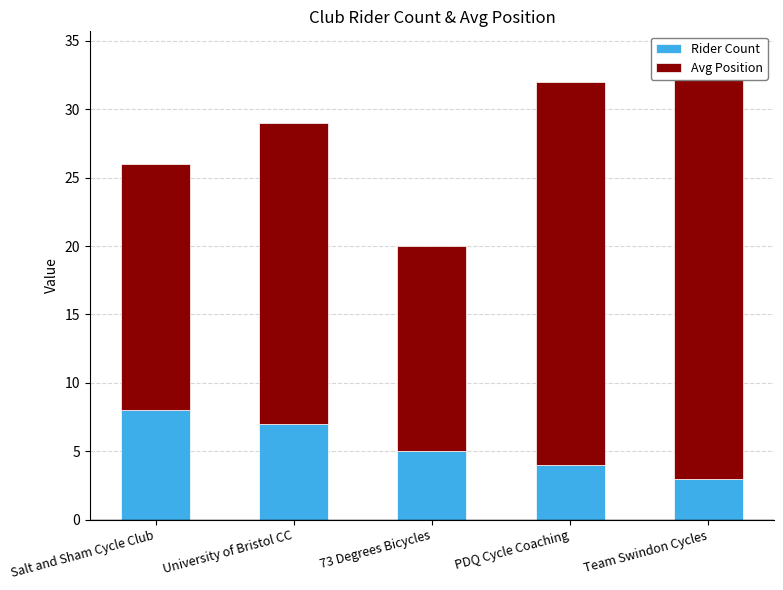

True or false: Rider Count has a value of 3 at Team Swindon Cycles.

True